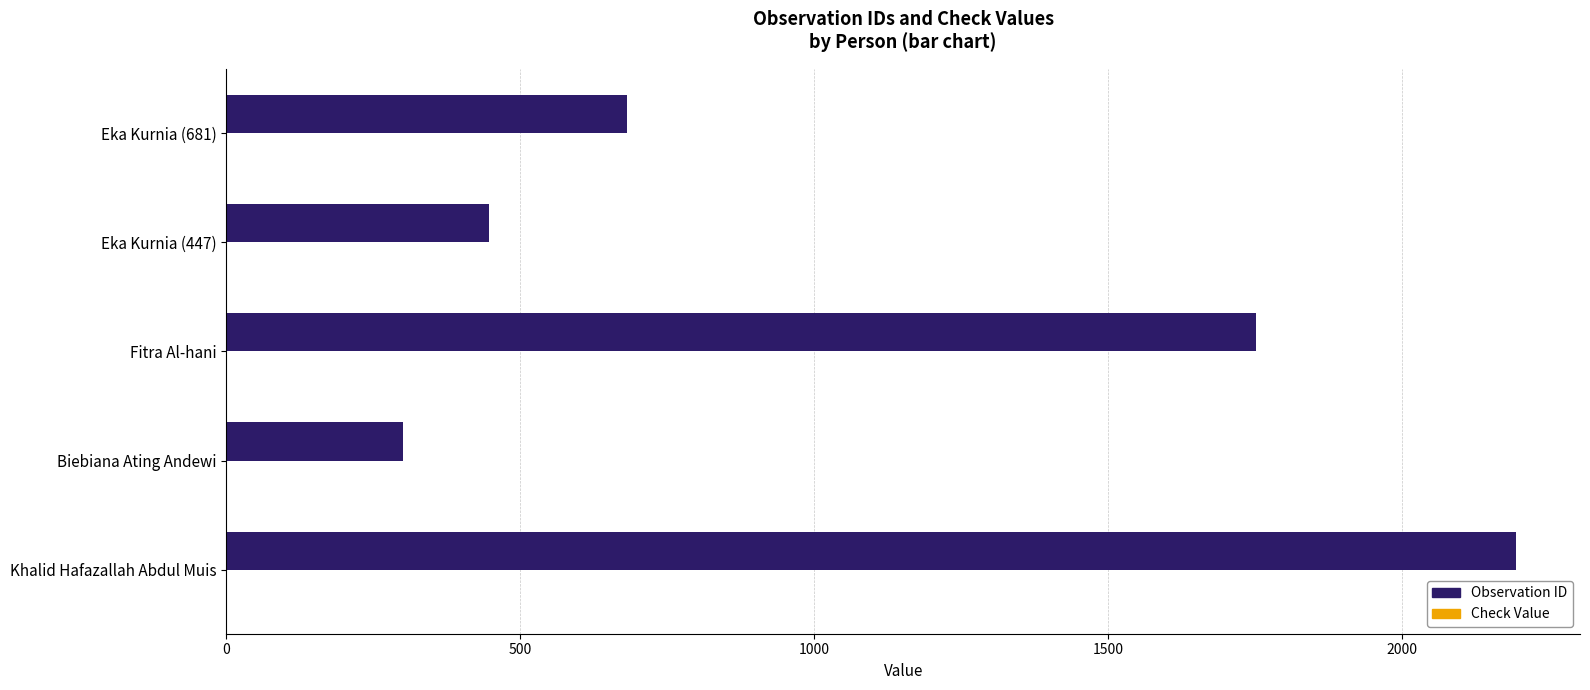

Which series changed the most between Khalid Hafazallah Abdul Muis and Fitra Al-hani?

Observation ID